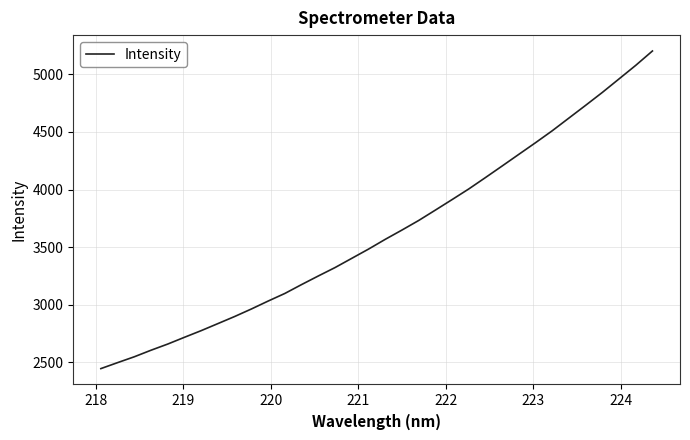

What is the smallest value displayed?

2446.8